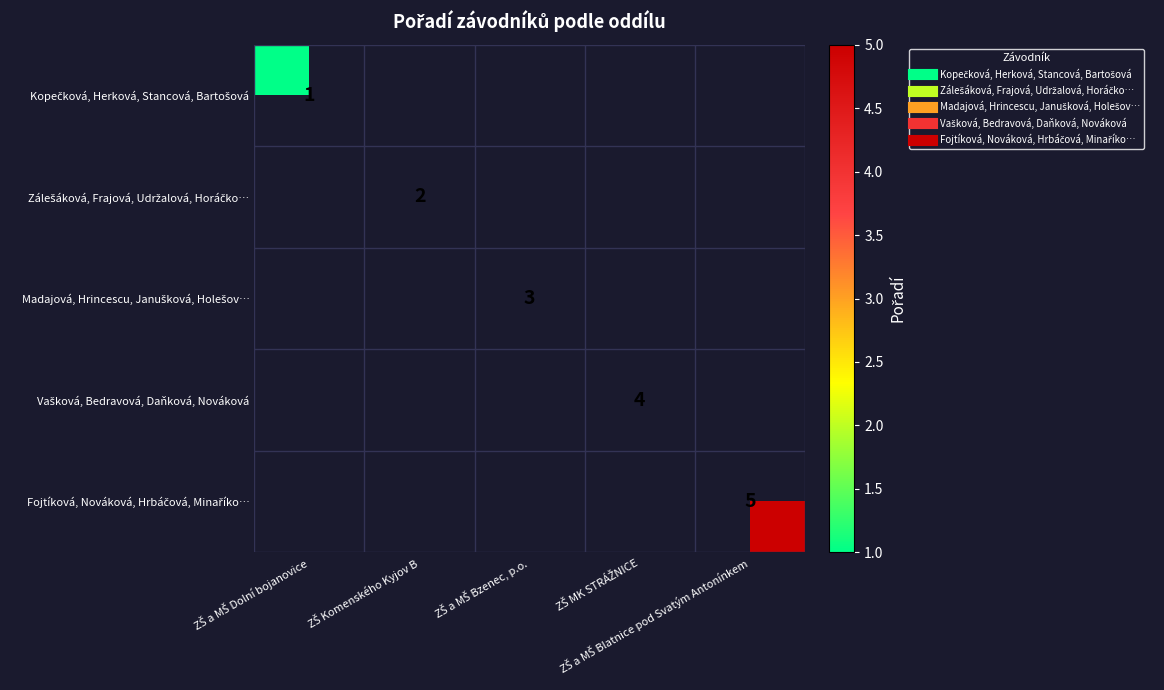

Which has a higher value, ZŠ Komenského Kyjov B or ZŠ MK STRÁŽNICE?

ZŠ MK STRÁŽNICE